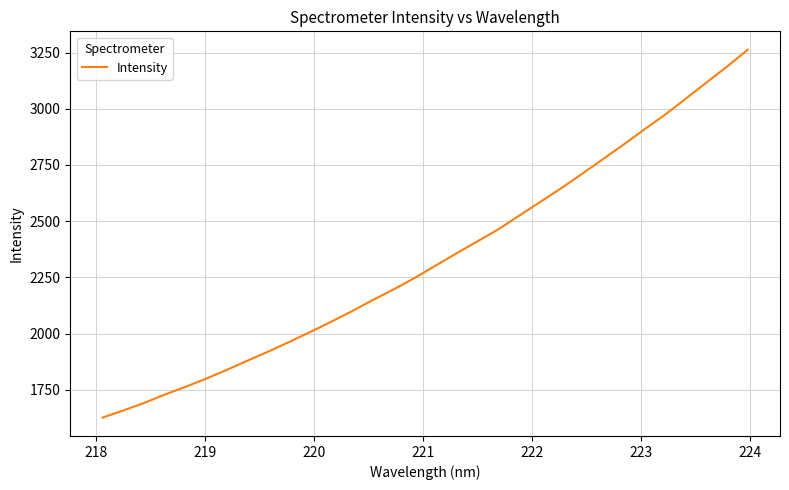

What is the smallest value displayed?

1626.0